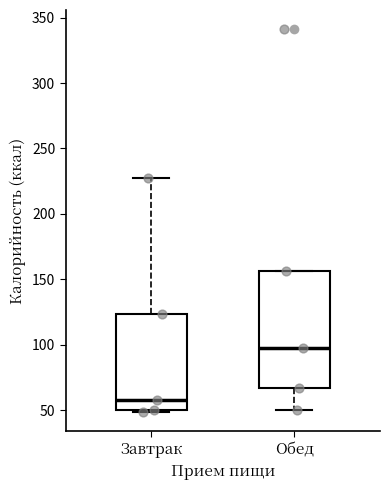

Reading left to right, transcribe this box plot: for each box, give where its median line is, the range the box spans, and where its two whiskers end, as read against the y-axis. The values are not printed on the chart, so give them approximately, as read against the axis.

Завтрак: median 60, box 50 to 125, whiskers 50 to 225
Обед: median 95, box 65 to 155, whiskers 50 to 155